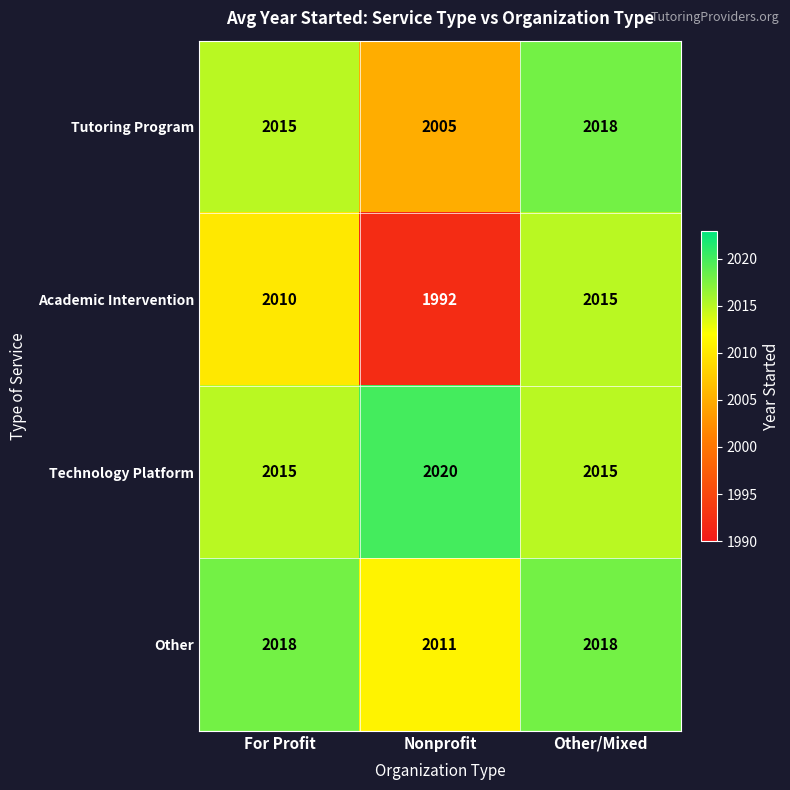

What is the average value of the Technology Platform series?

2017